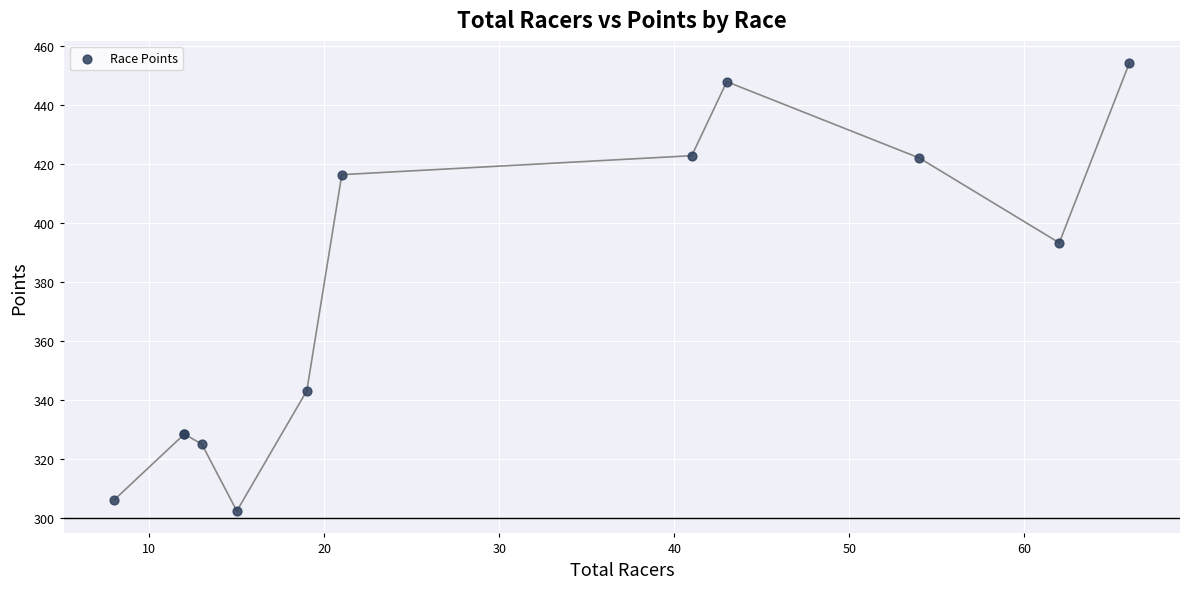

What Y value in the scatter plot is closest to 378?

393.3